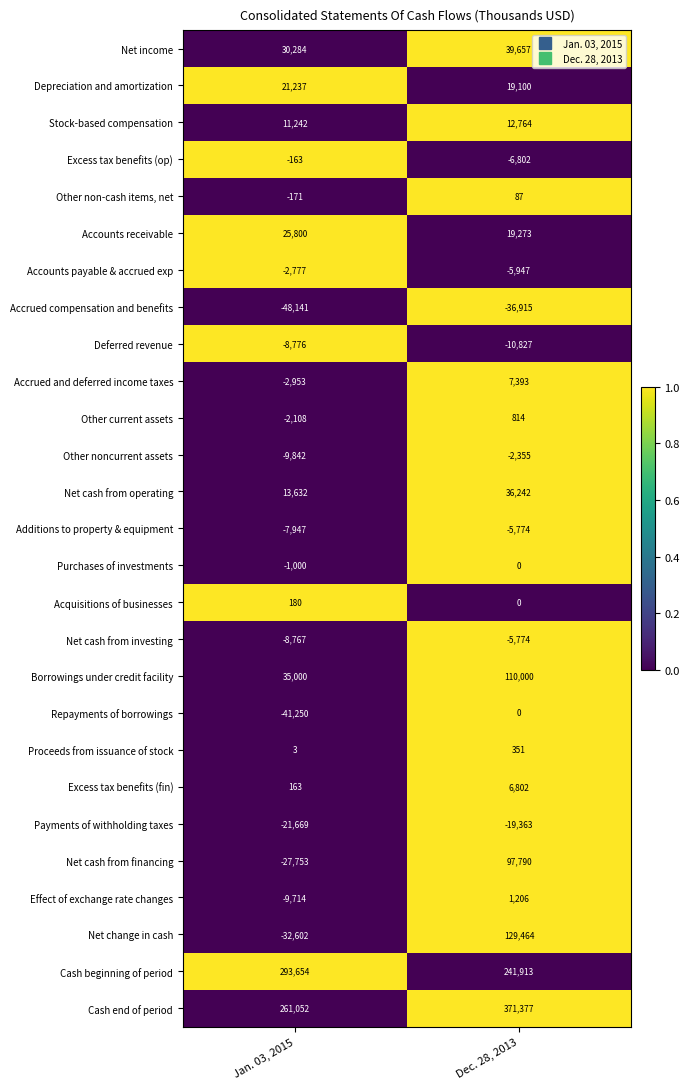

What is the total value across all series at Dec. 28, 2013?

1000476